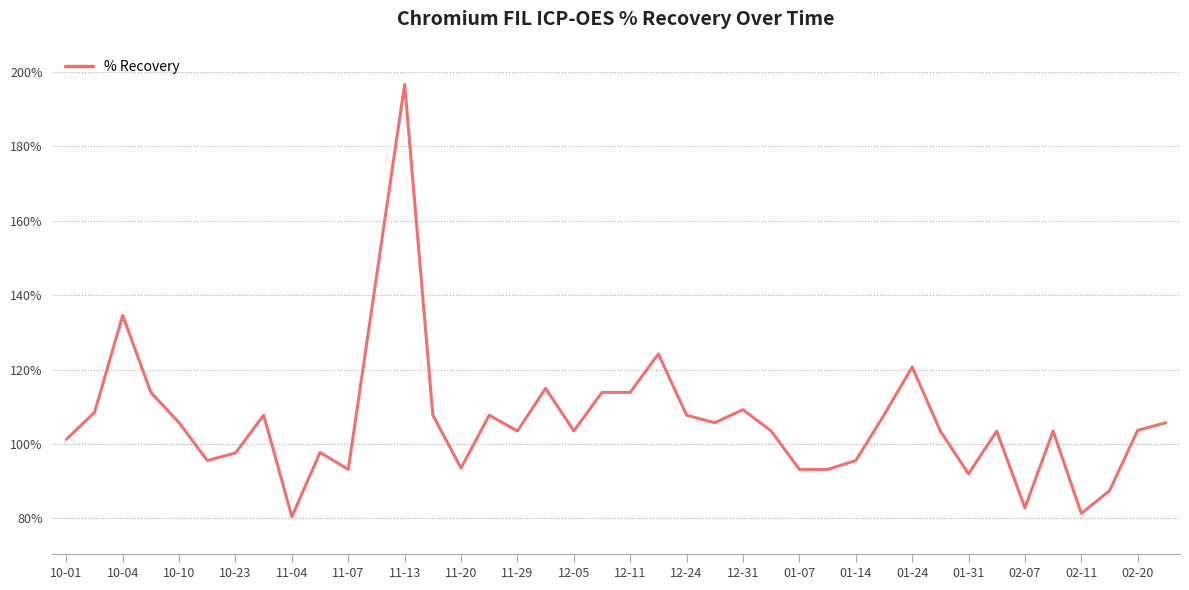

What is the maximum value shown in the chart?

196.6